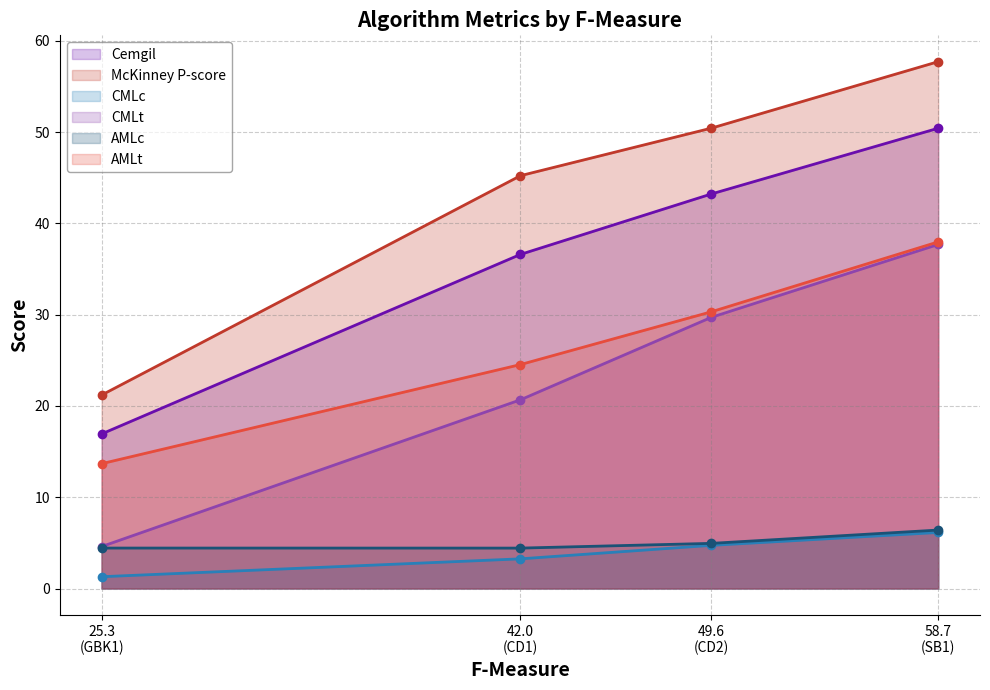

What is the maximum value shown in the chart?

57.7